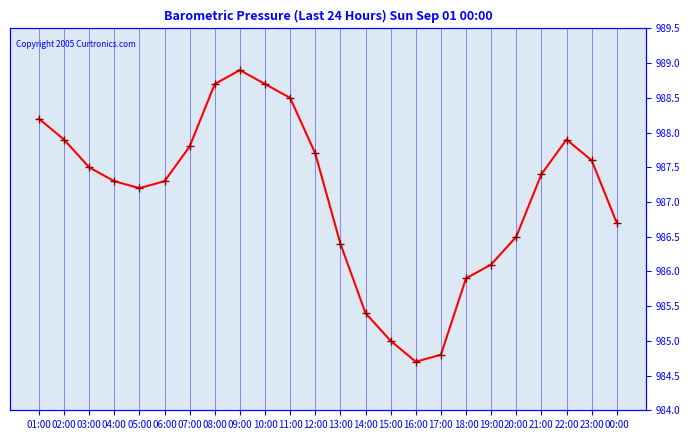

Count the number of data series in this chart.

1